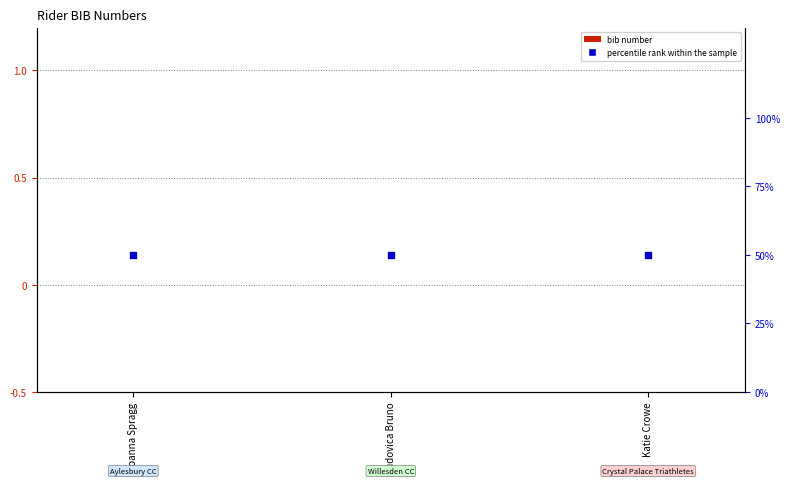

What is the total value across all series at Katie Crowe?

50